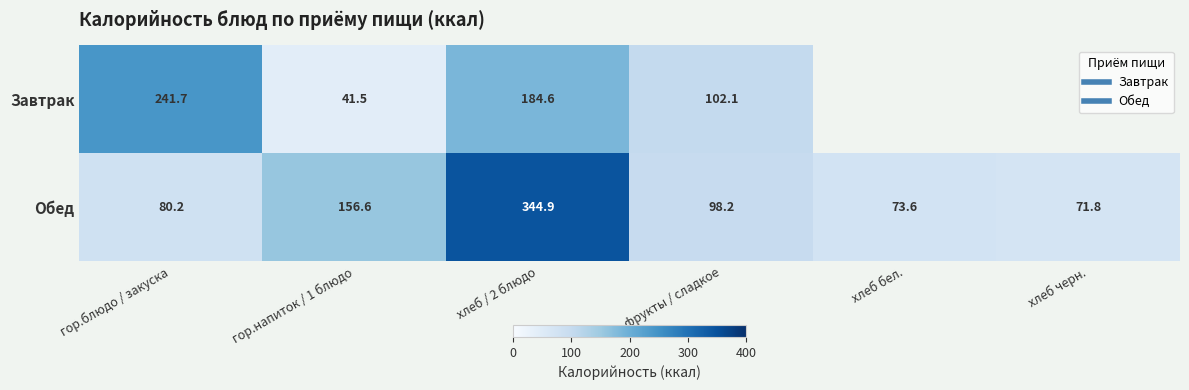

At which label does Завтрак first exceed 102?

гор.блюдо / закуска